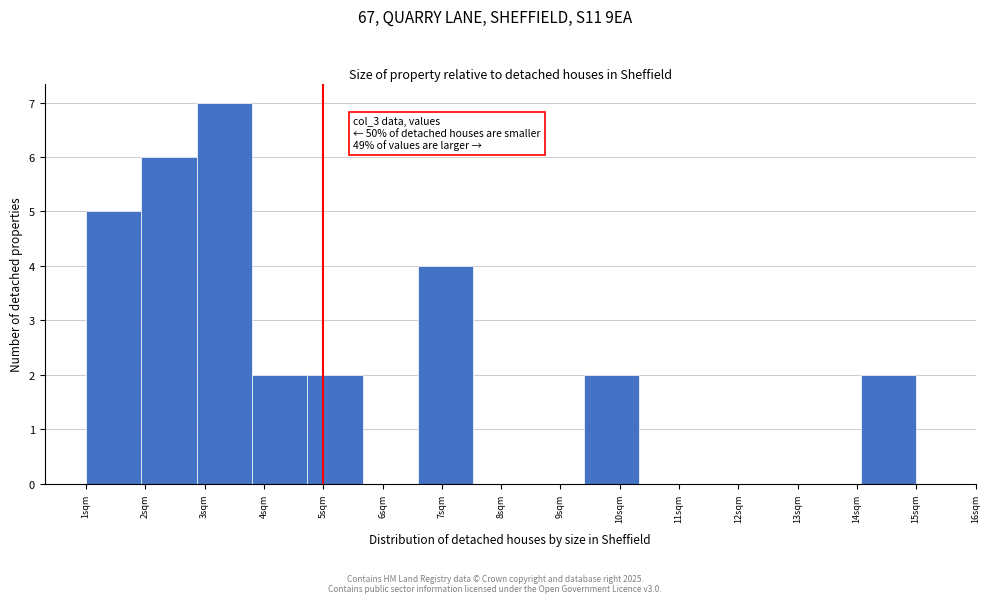

Which range on the x-axis has the tallest bar?

2.9 to 3.8